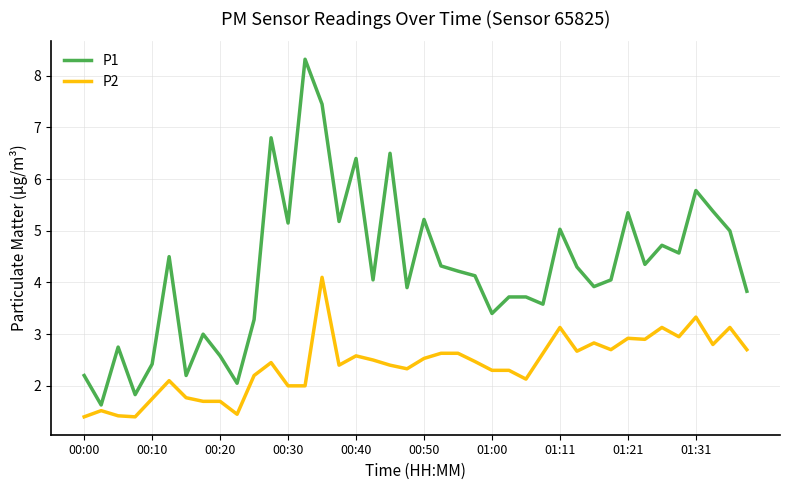

Which series has the widest spread of values?

P1